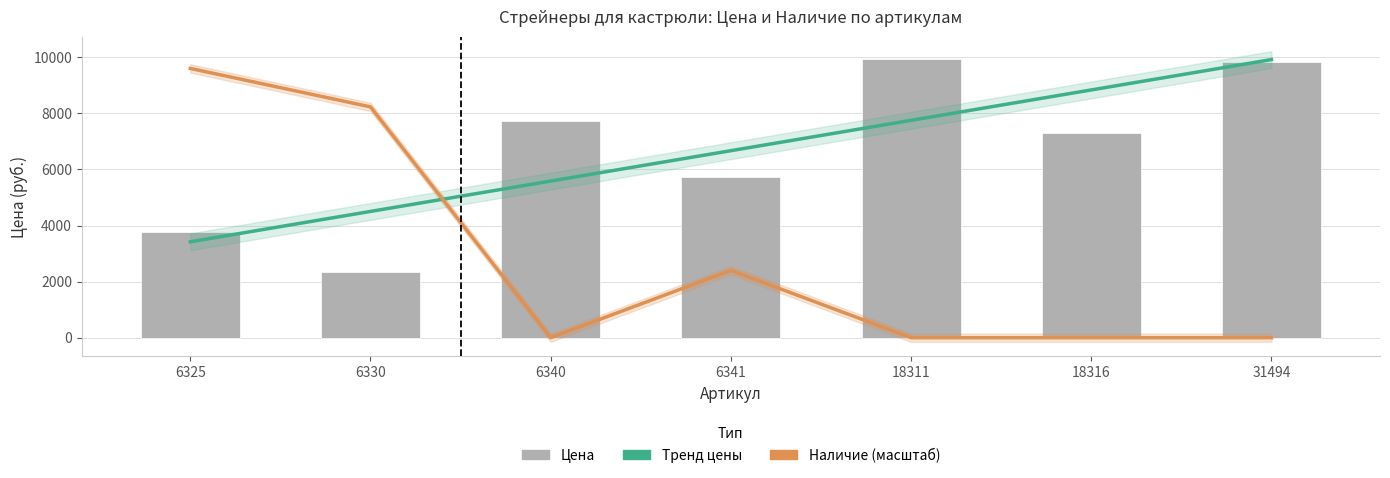

What is the sum of all Наличие (масштаб) values?

20237.0